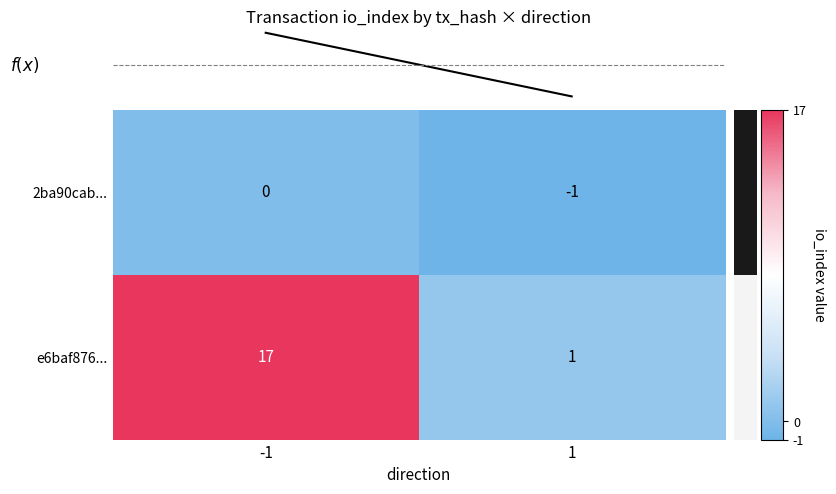

Which series changed the most between -1 and 1?

e6baf876...